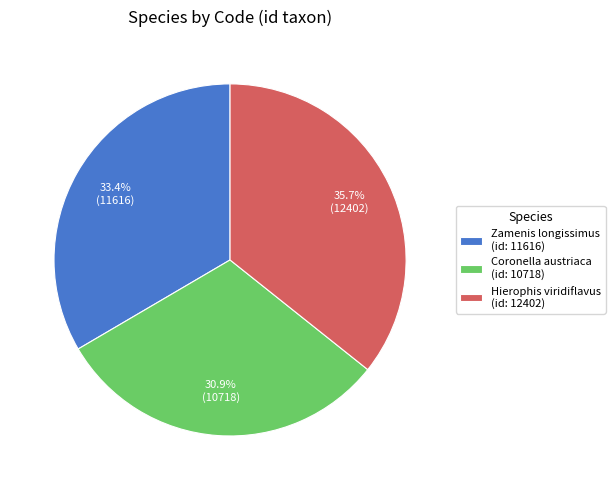

Is there any slice that represents more than half of the pie?

No